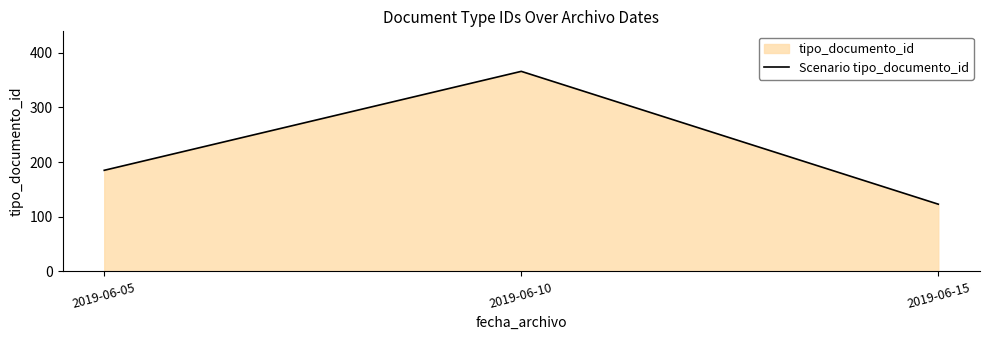

List the labels in order of value, largest first.

2019-06-10, 2019-06-05, 2019-06-15